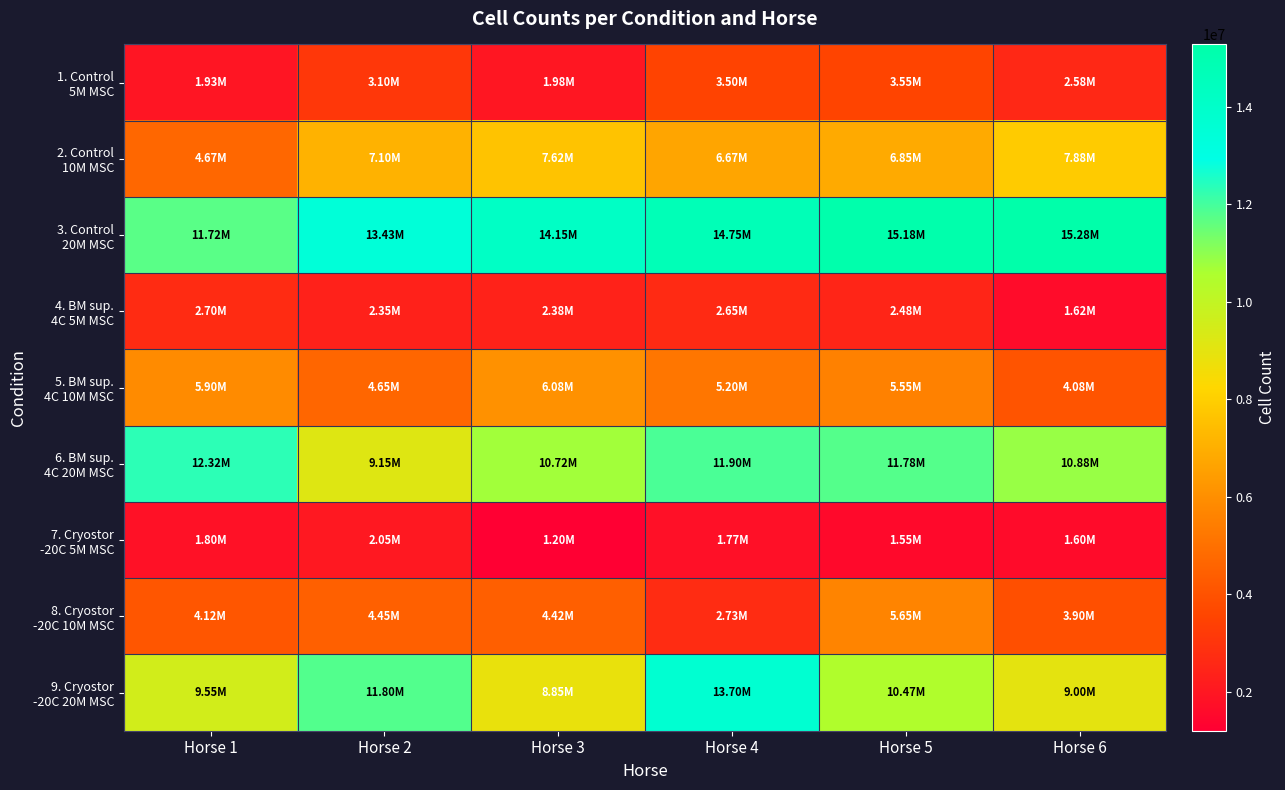

Count the number of categories in the chart.

6